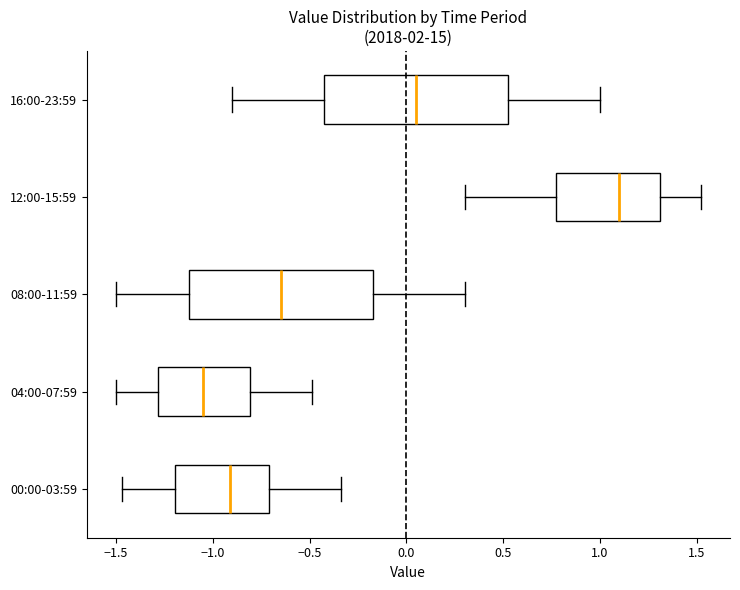

Which box has the furthest to the right median line?

12:00-15:59